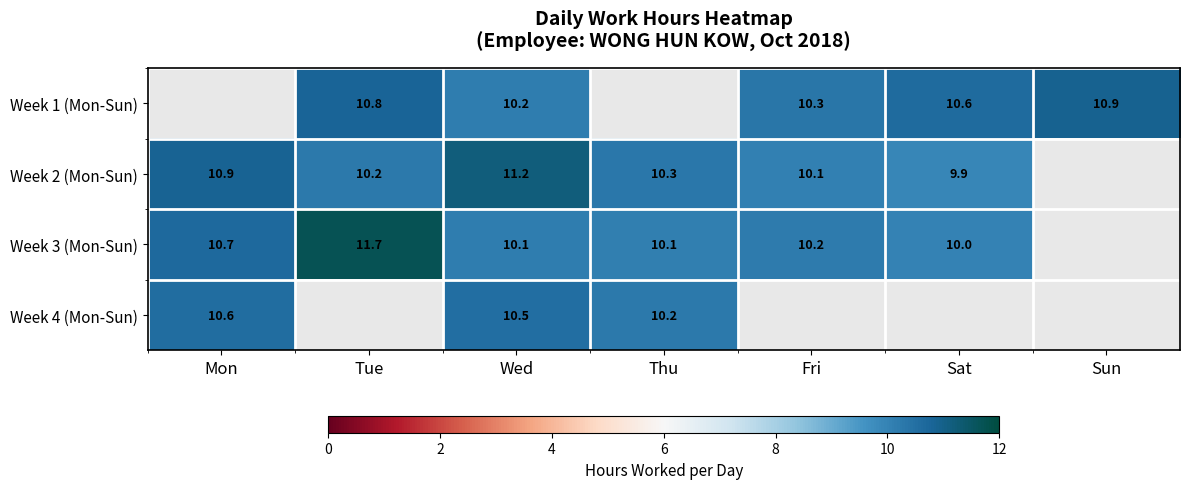

Rank the series at Wed from highest to lowest value.

Week 2 (Mon-Sun), Week 4 (Mon-Sun), Week 1 (Mon-Sun), Week 3 (Mon-Sun)